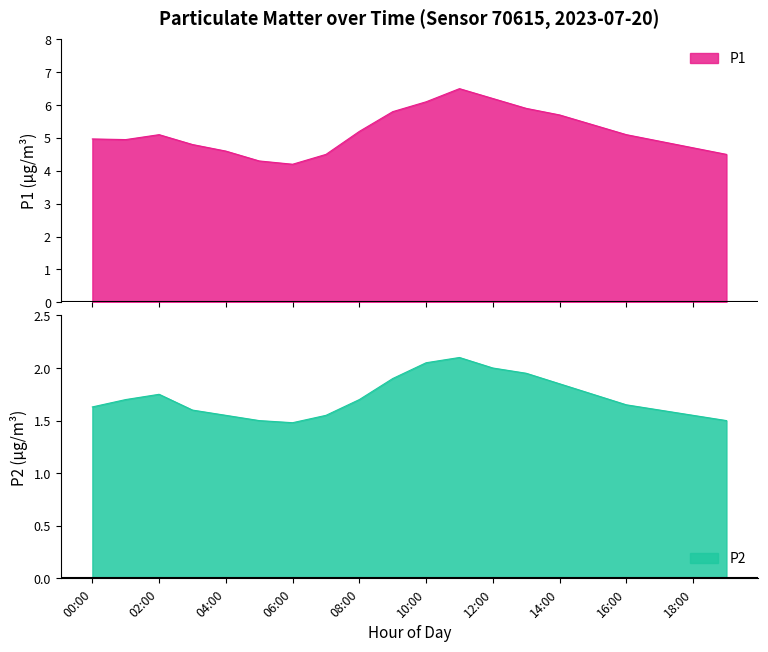

At which category does P1 reach its first local valley?

01:00